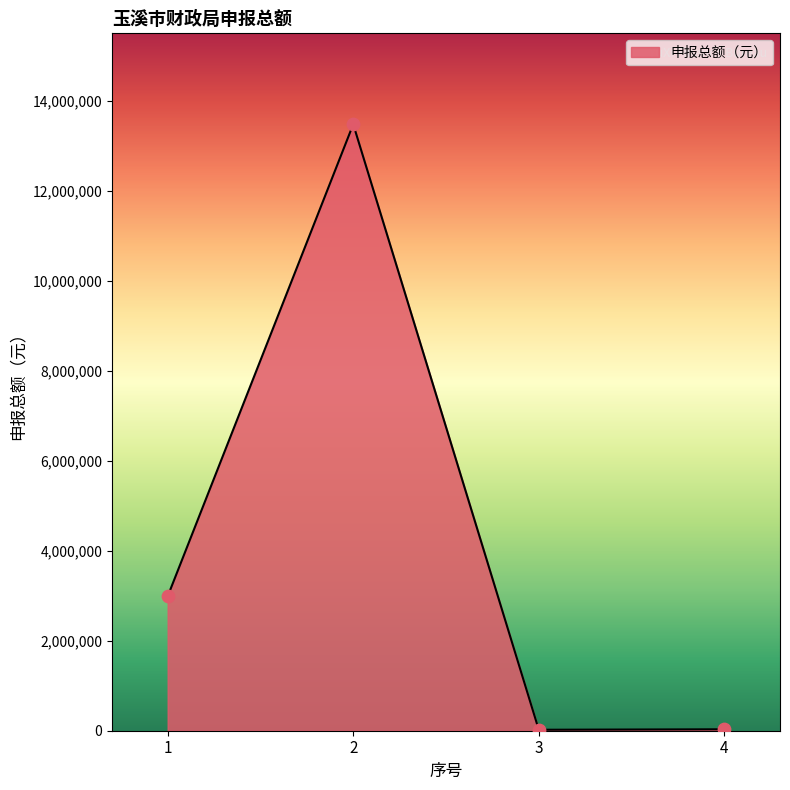

What is the change in value from 2 to 3?

-13461212